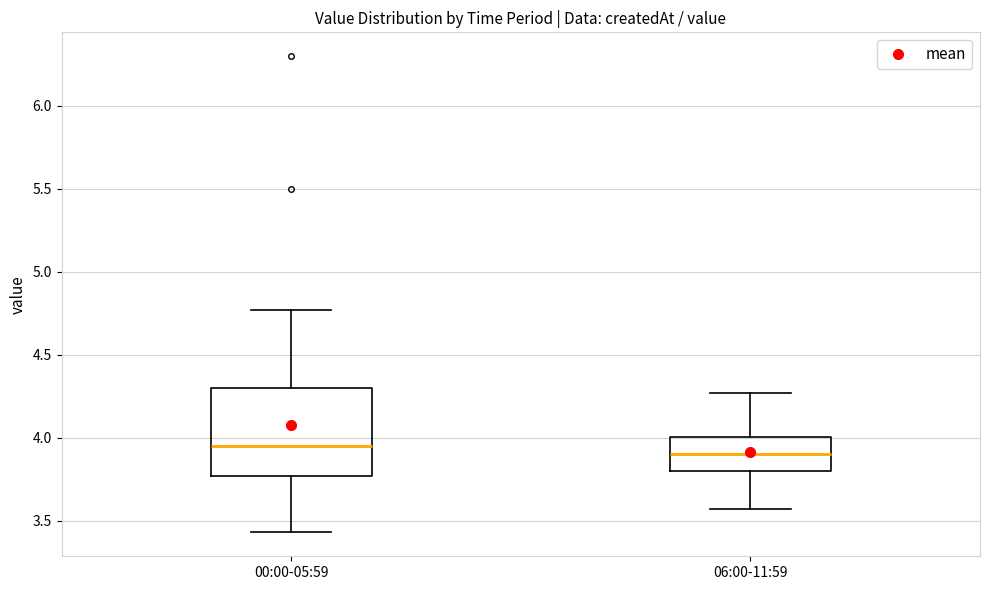

Where is the upper edge of the box for 06:00-11:59 on the y-axis? The values are not printed on the chart, so give them approximately, as read against the axis.

4.00